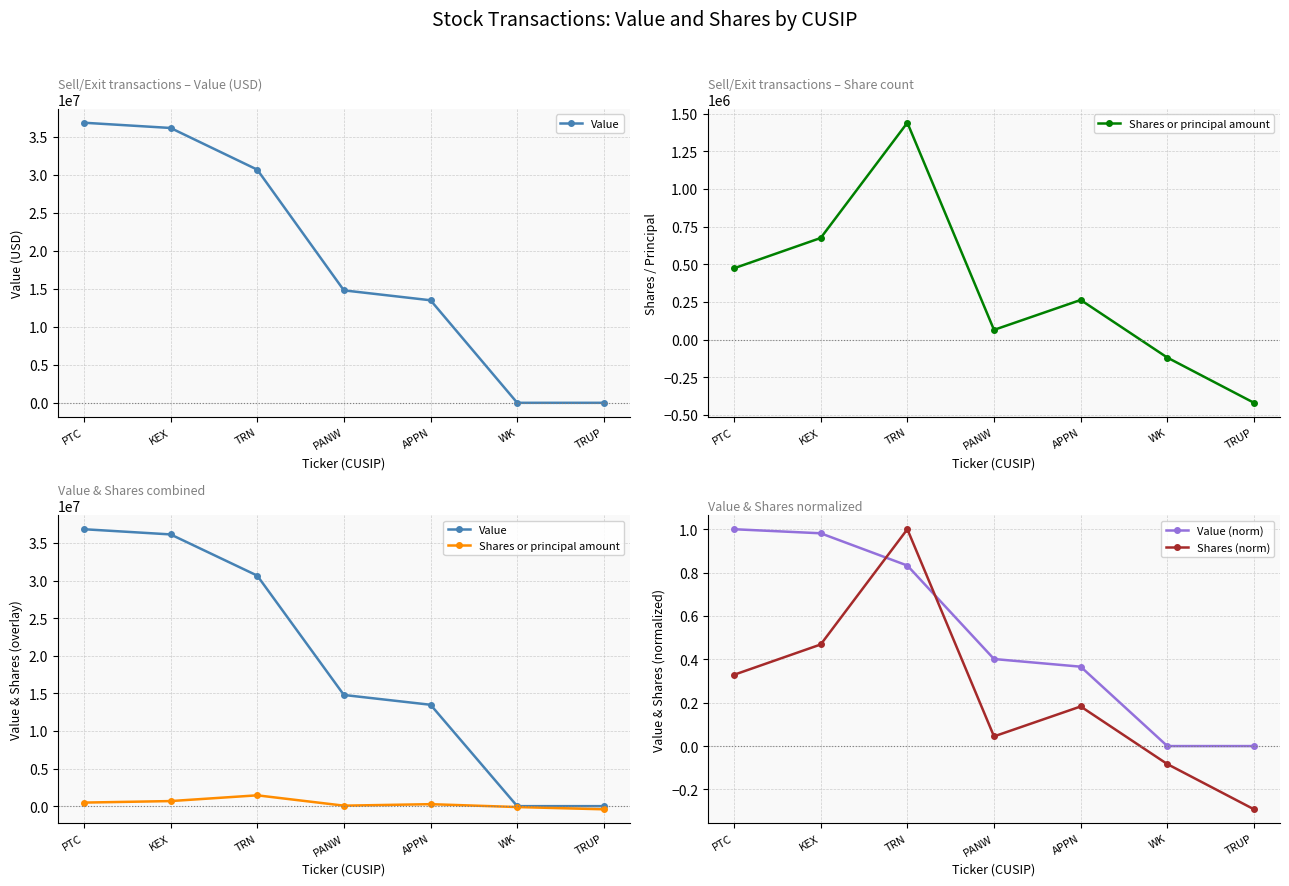

Reading left to right, list all the values displayed in this chart.

Value: PTC=36826000.0	KEX=36136000.0	TRN=30656000.0	PANW=14784000.0	APPN=13482000.0	WK=0.0	TRUP=0.0
Shares or principal amount: PTC=473403.0	KEX=674680.0	TRN=1439909.0	PANW=64372.0	APPN=263059.0	WK=-119595.0	TRUP=-419838.0
Value (norm): PTC=1.0	KEX=1.0	TRN=0.8	PANW=0.4	APPN=0.4	WK=0.0	TRUP=0.0
Shares (norm): PTC=0.3	KEX=0.5	TRN=1.0	PANW=0.0	APPN=0.2	WK=-0.1	TRUP=-0.3